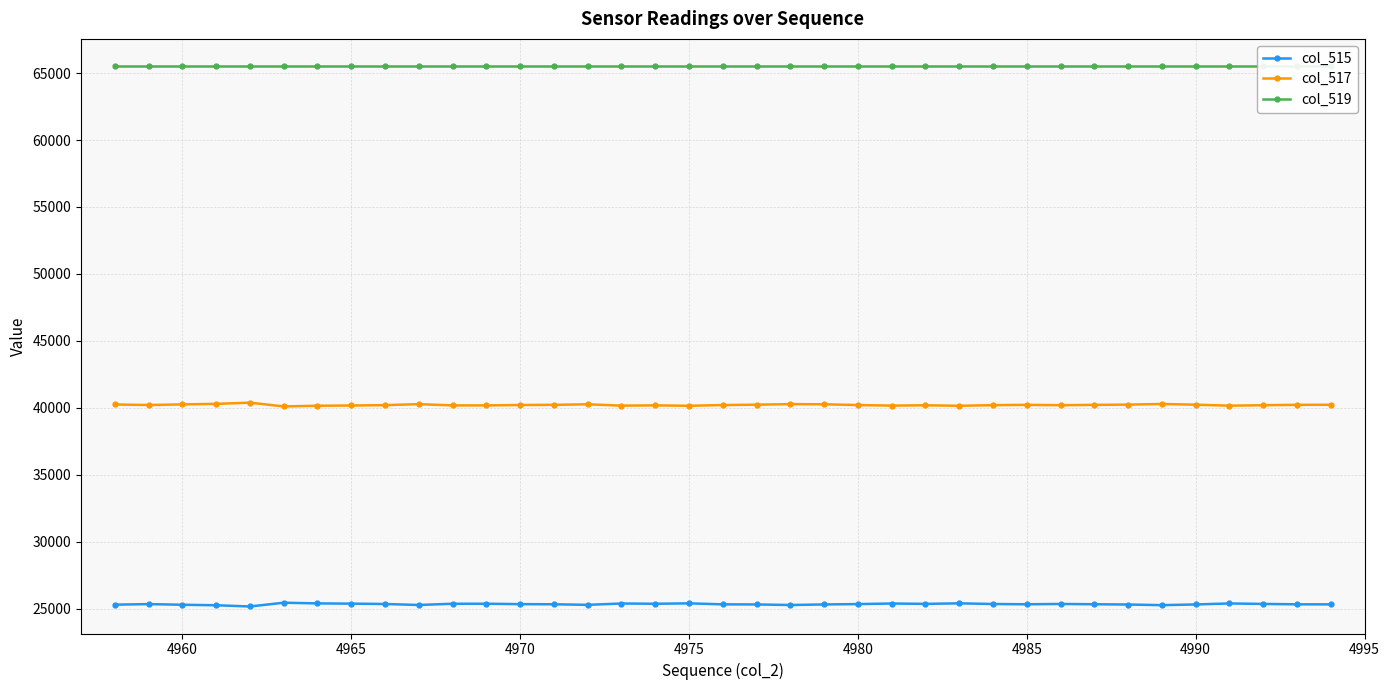

What is the value of the col_519 point at the 31st from the left?

65535